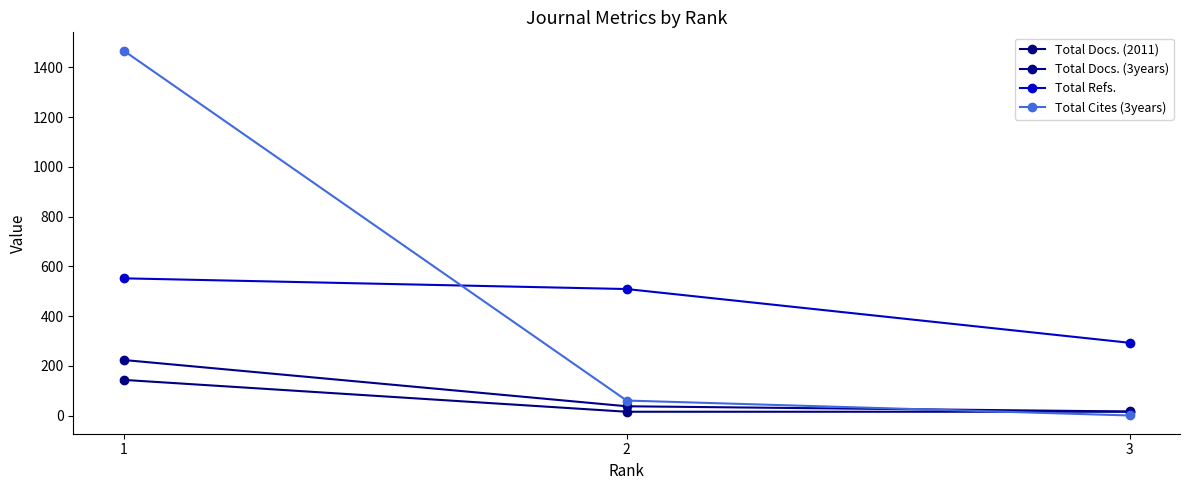

Which label corresponds to the largest value in the chart?

1